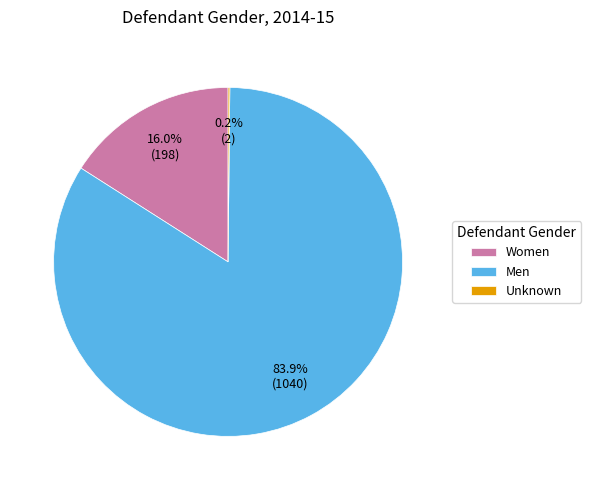

Combined, what portion of the pie is Men and Women?

99.8%